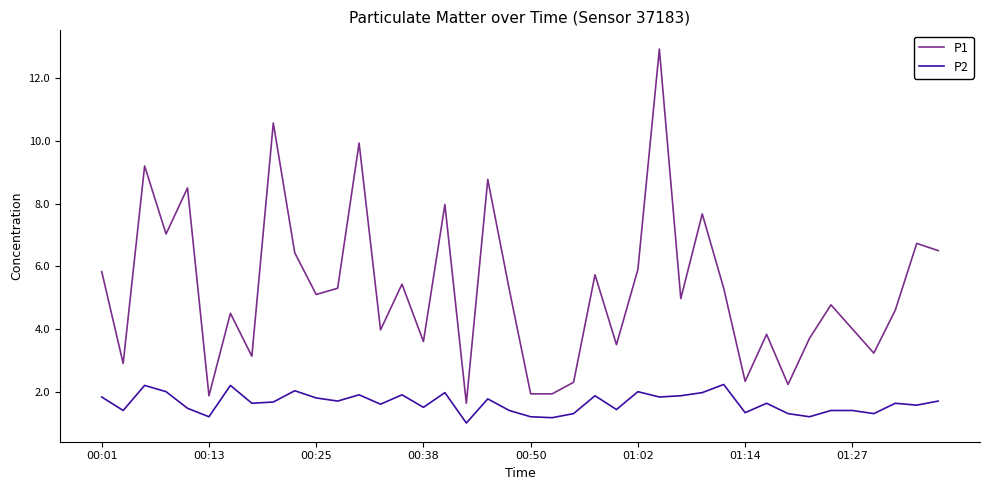

Which series has the widest spread of values?

P1